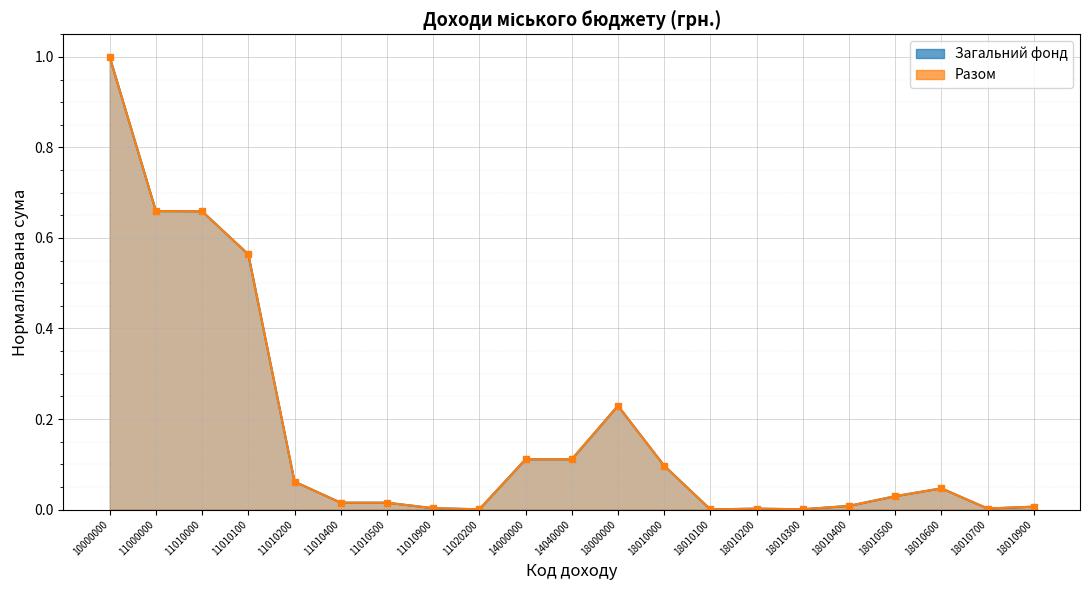

Which has a higher value, 11010400 or 18010200?

11010400